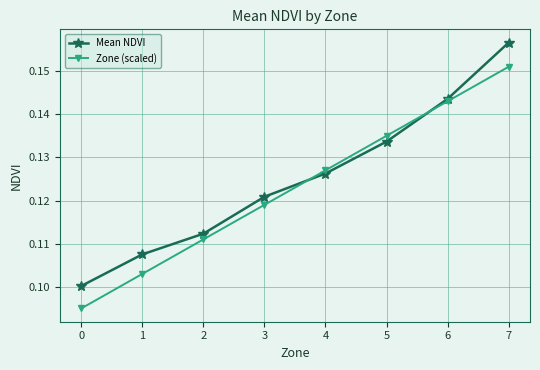

Is it true that Mean NDVI equals 0.1 at 5?

True